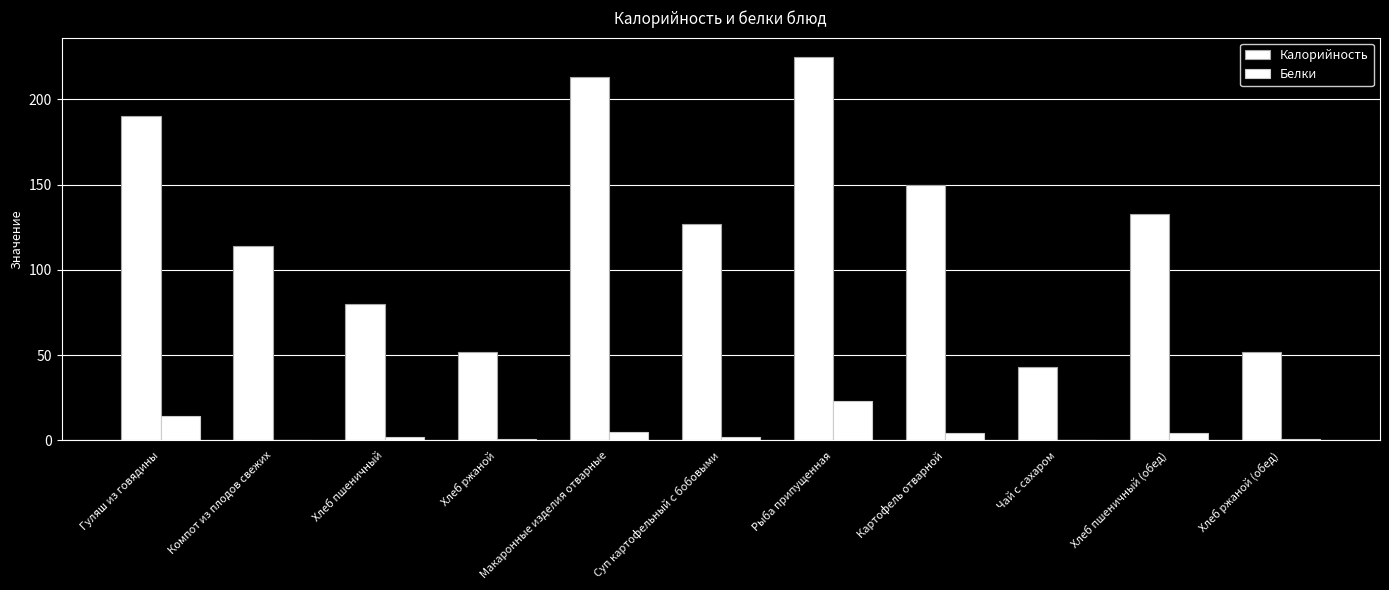

What position from the left is Хлеб пшеничный?

3